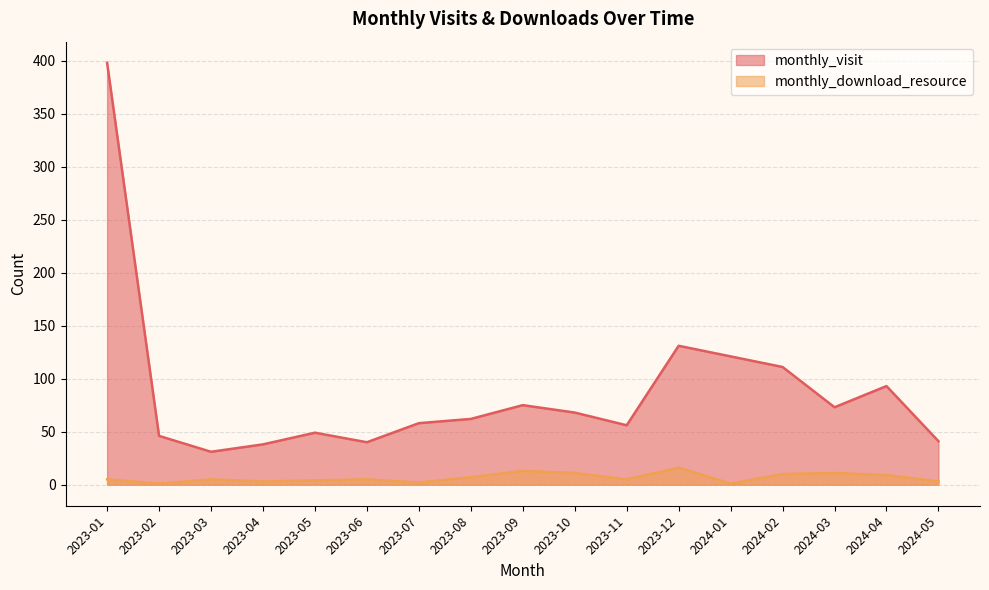

What is the difference between the maximum and minimum values in the monthly_visit series?

367